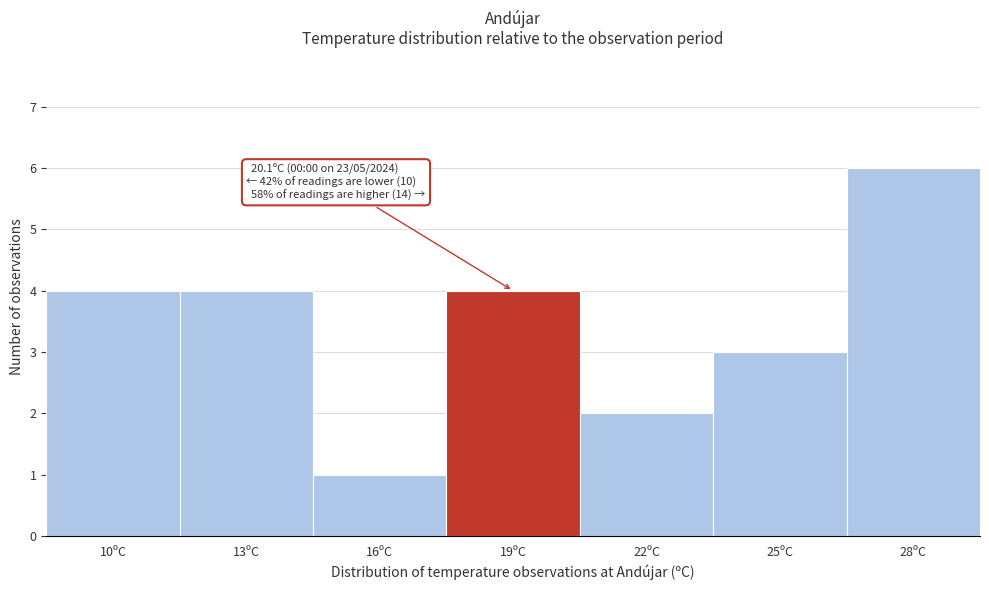

Reading right to left, transcribe all the data shown in this chart.

6	3	2	4	1	4	4